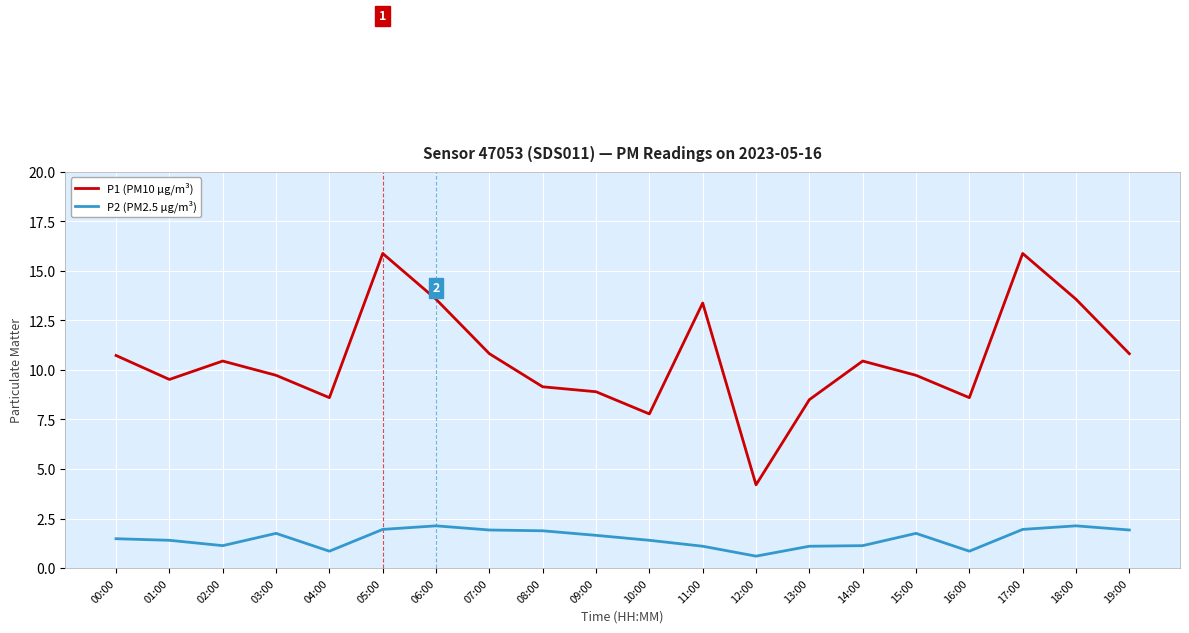

True or false: P2 (PM2.5 µg/m³) and P1 (PM10 µg/m³) cross at least once.

False